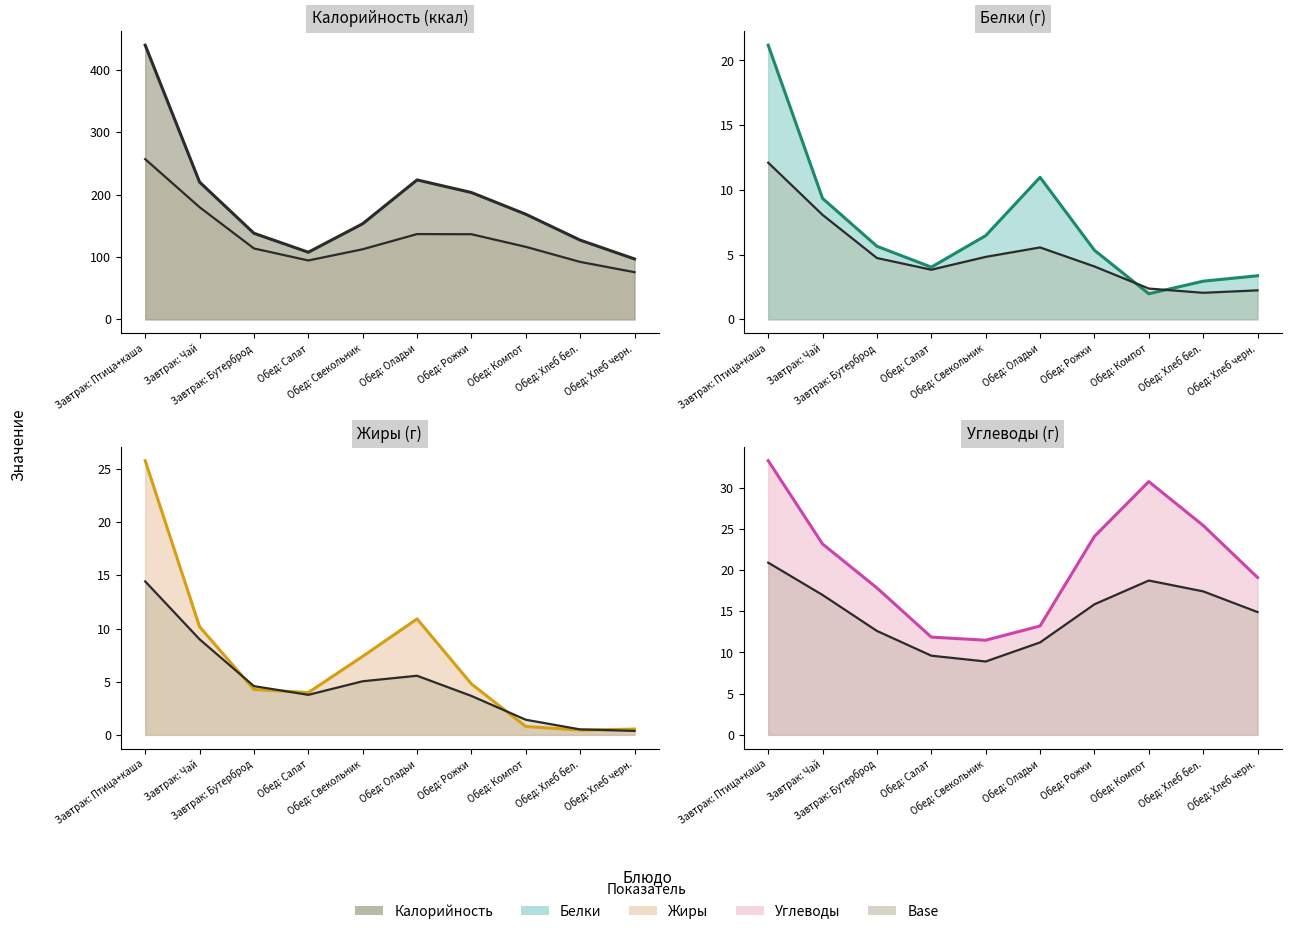

The Жиры (линия) series shows 10.9 at Обед: Оладьи. True or false?

True